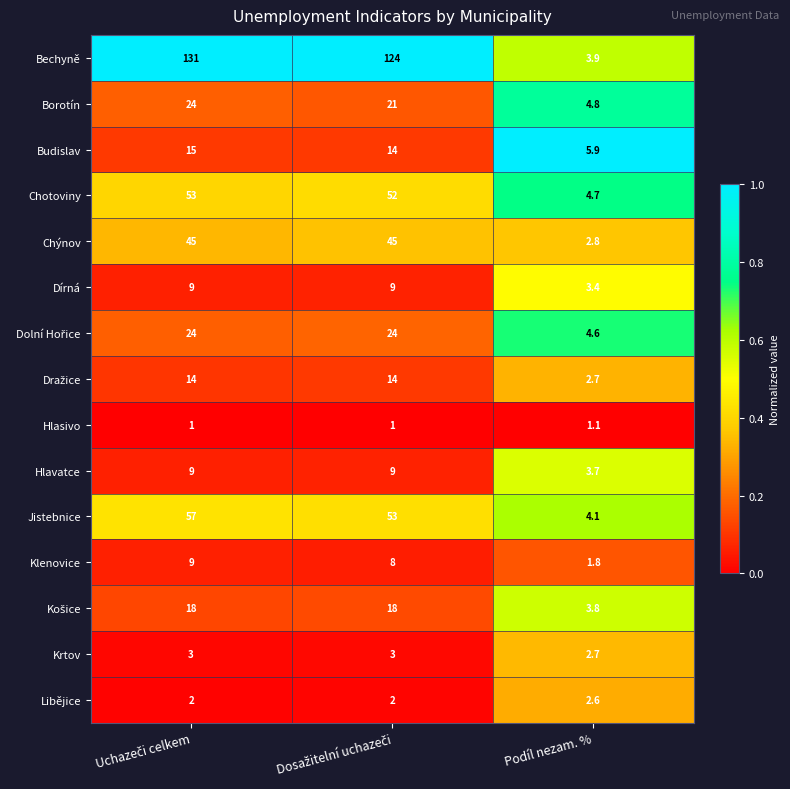

Which series has the largest range (max minus min)?

Bechyně